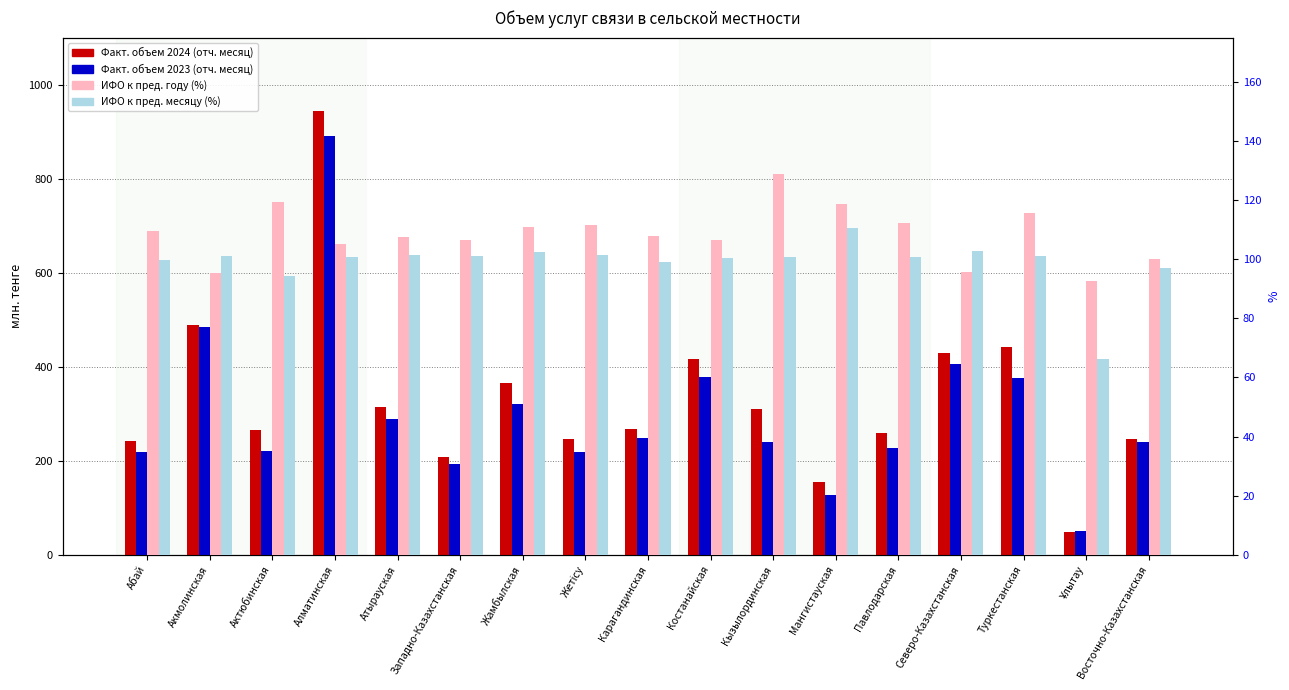

Reading right to left, list all the values displayed in this chart.

Факт. объем 2024 (отч. месяц): 247.2	48.9	441.8	429.0	258.8	153.8	310.9	415.8	268.5	246.4	365.6	207.9	313.5	943.3	265.3	488.4	241.9
Факт. объем 2023 (отч. месяц): 239.5	50.9	376.2	406.6	227.2	127.5	239.1	378.7	247.8	219.3	320.5	193.1	289.5	890.2	220.6	484.3	219.4
ИФО к пред. году (%): 100.0	92.8	115.7	95.6	112.4	118.8	129.0	106.5	107.8	111.5	110.9	106.5	107.5	105.3	119.3	95.5	109.4
ИФО к пред. месяцу (%): 97.2	66.4	101.2	102.8	100.6	110.6	100.7	100.3	99.1	101.4	102.6	101.2	101.5	100.6	94.2	101.1	99.6